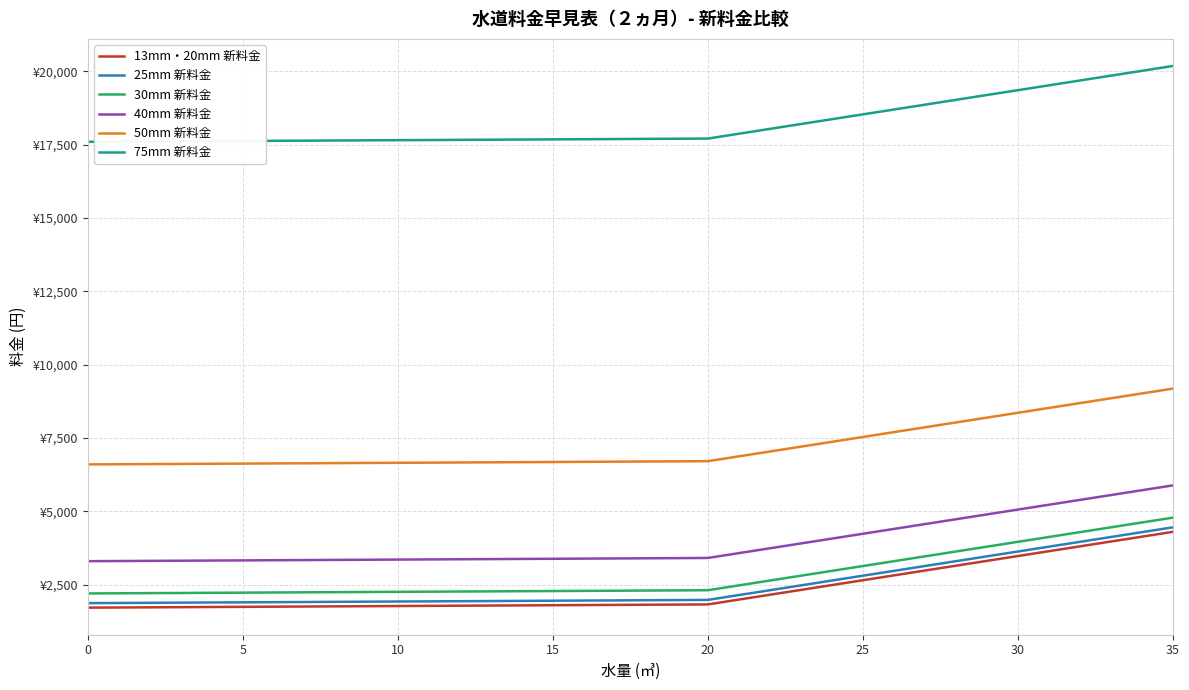

Does the chart have visible grid lines?

Yes